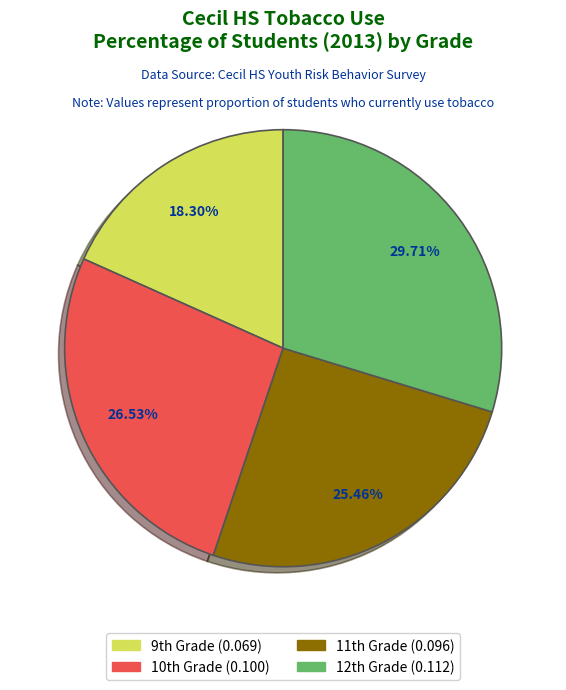

Rank the categories by value from highest to lowest.

12th Grade, 10th Grade, 11th Grade, 9th Grade